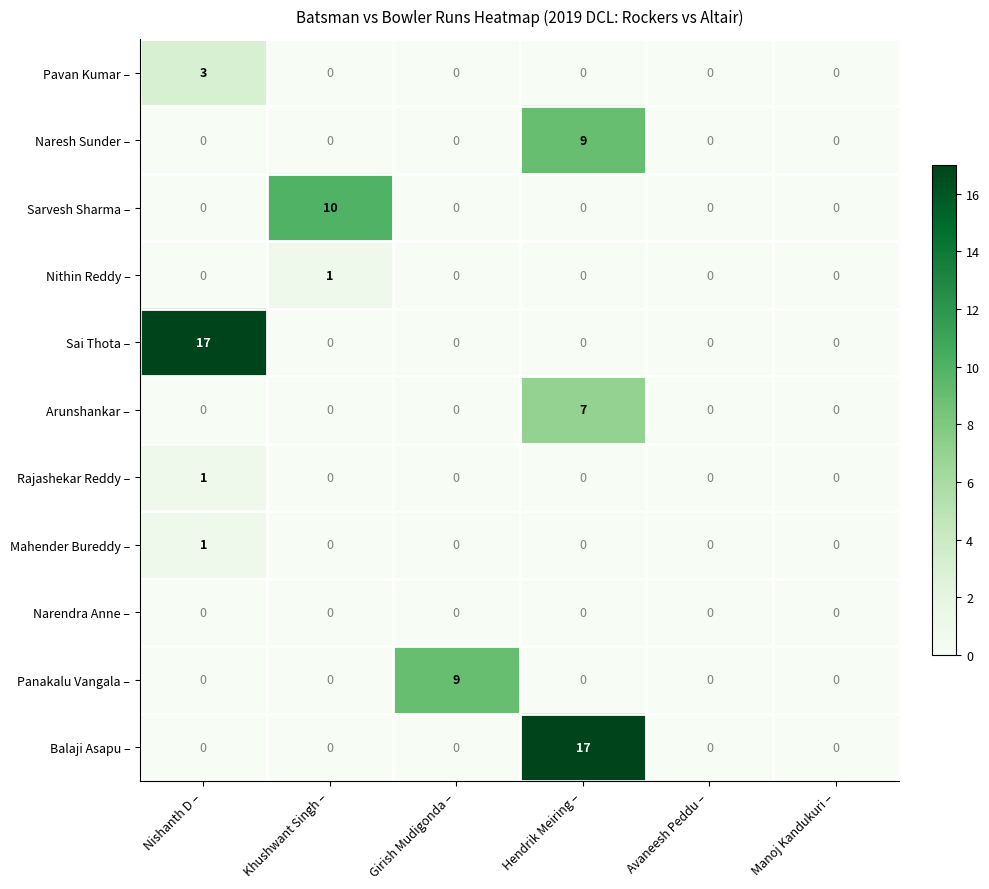

Count the number of data series in this chart.

11